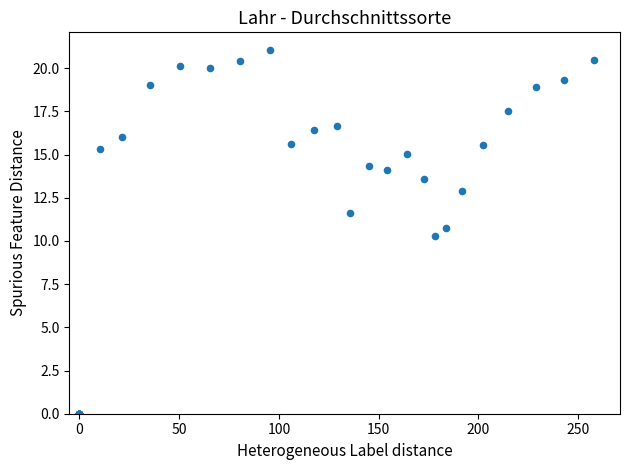

What Y value in the scatter plot is closest to 10?

10.3